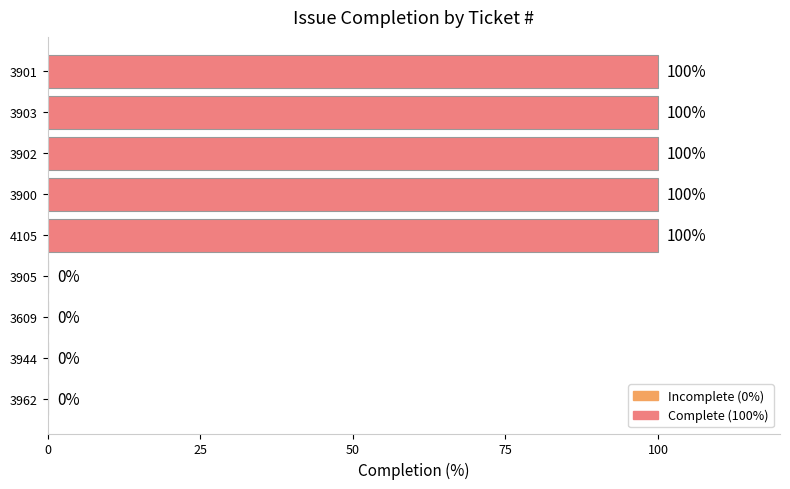

The chart shows a value of 0 at 3962. True or false?

True